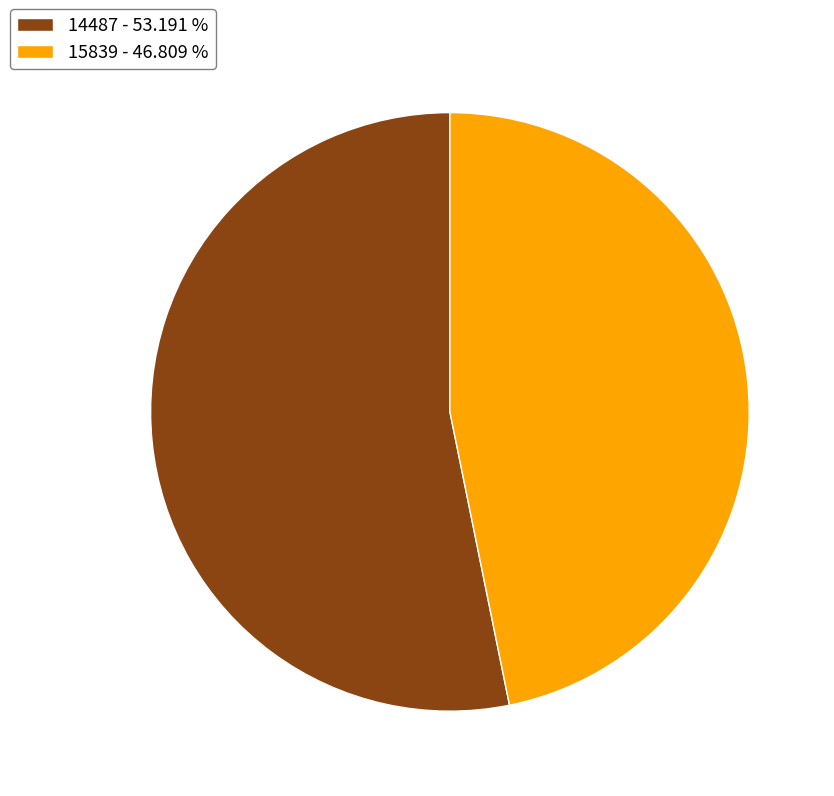

Rank the categories by value from highest to lowest.

14487, 15839